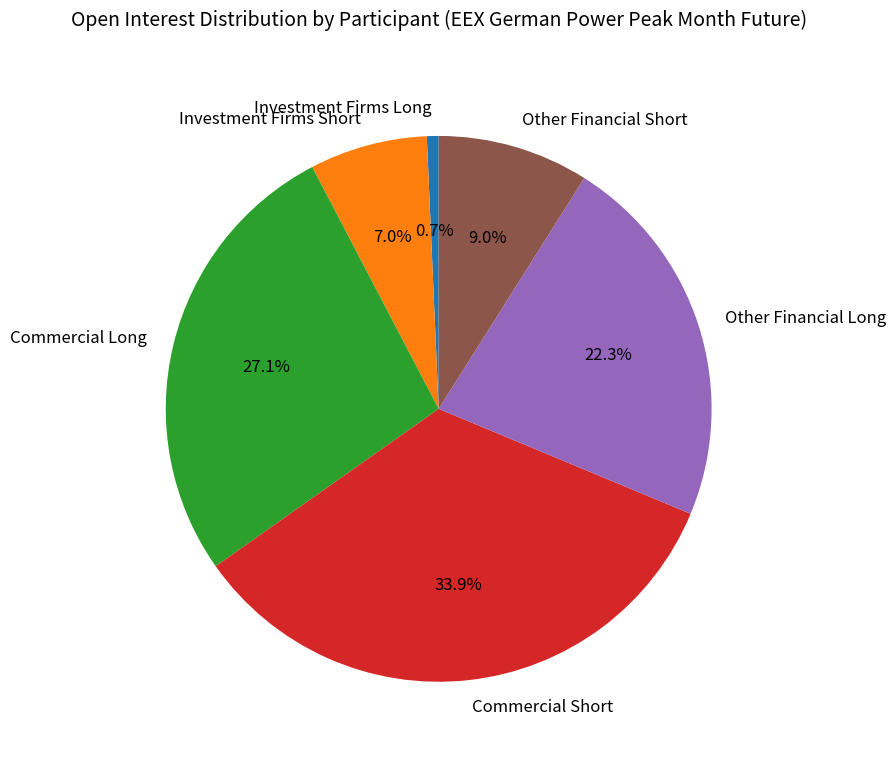

Between Other Financial Long and Commercial Long, which is larger?

Commercial Long